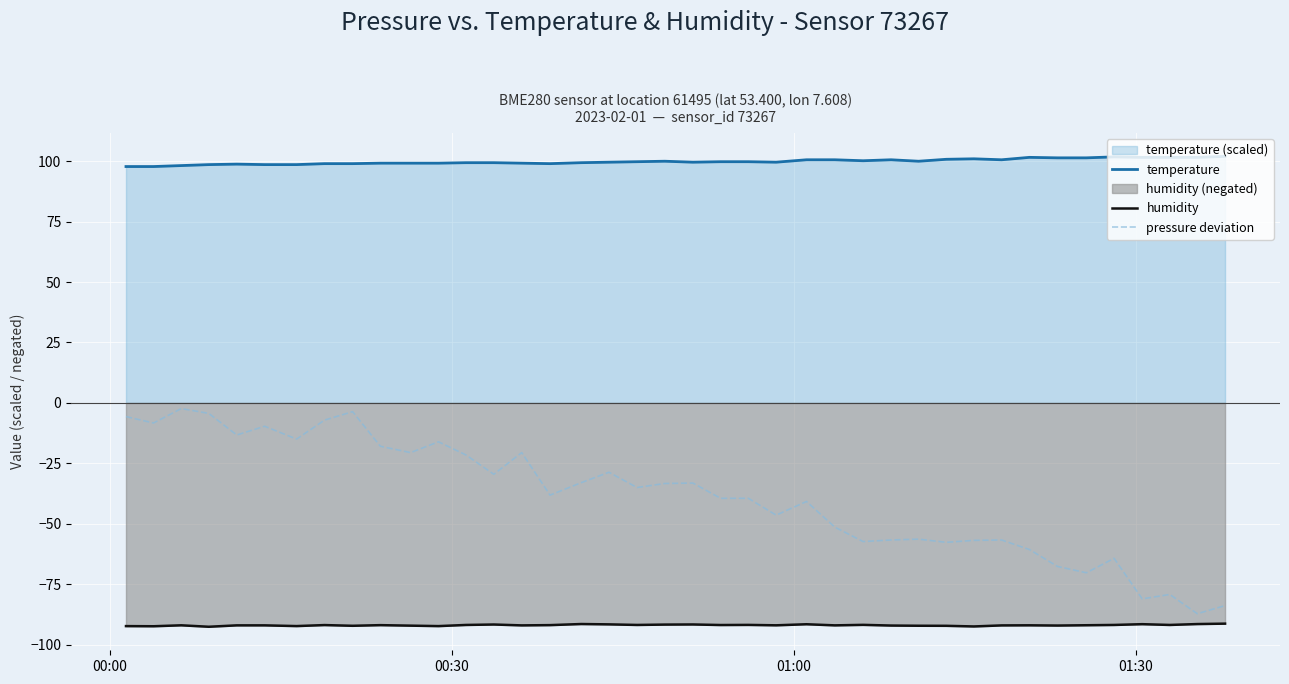

What is the maximum value shown in the chart?

102.0